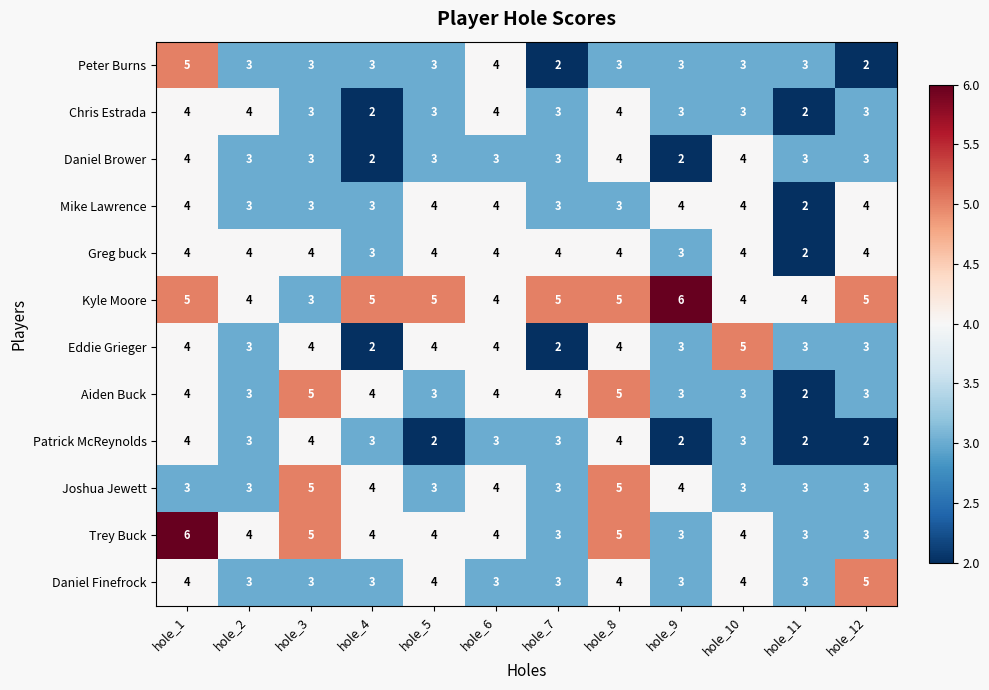

At which label does Chris Estrada first exceed 3?

hole_1